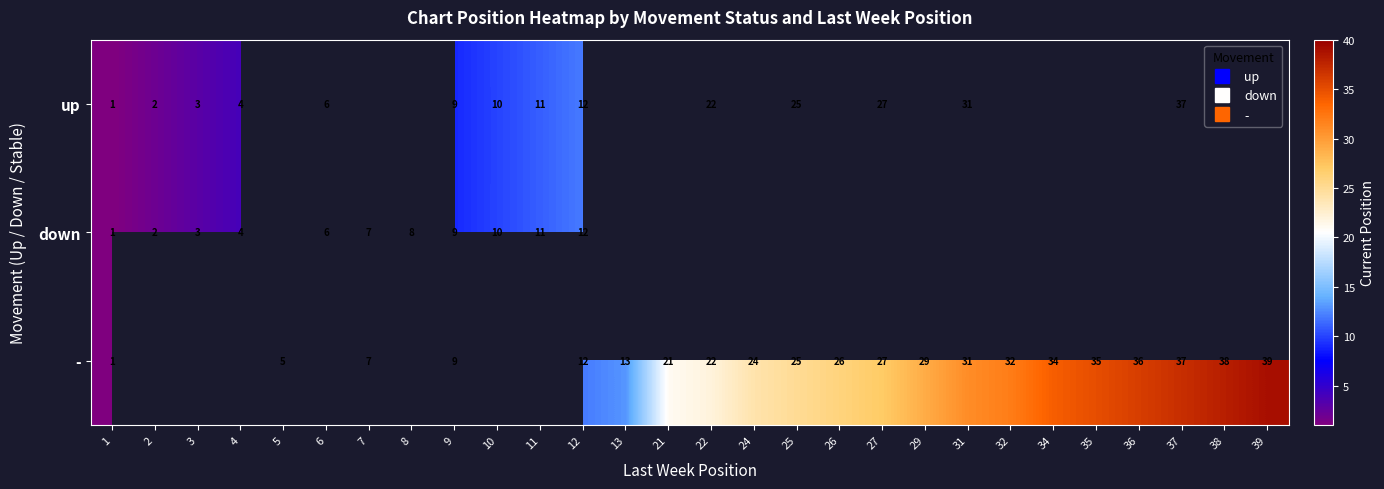

What is the lowest value of the - series?

1.0